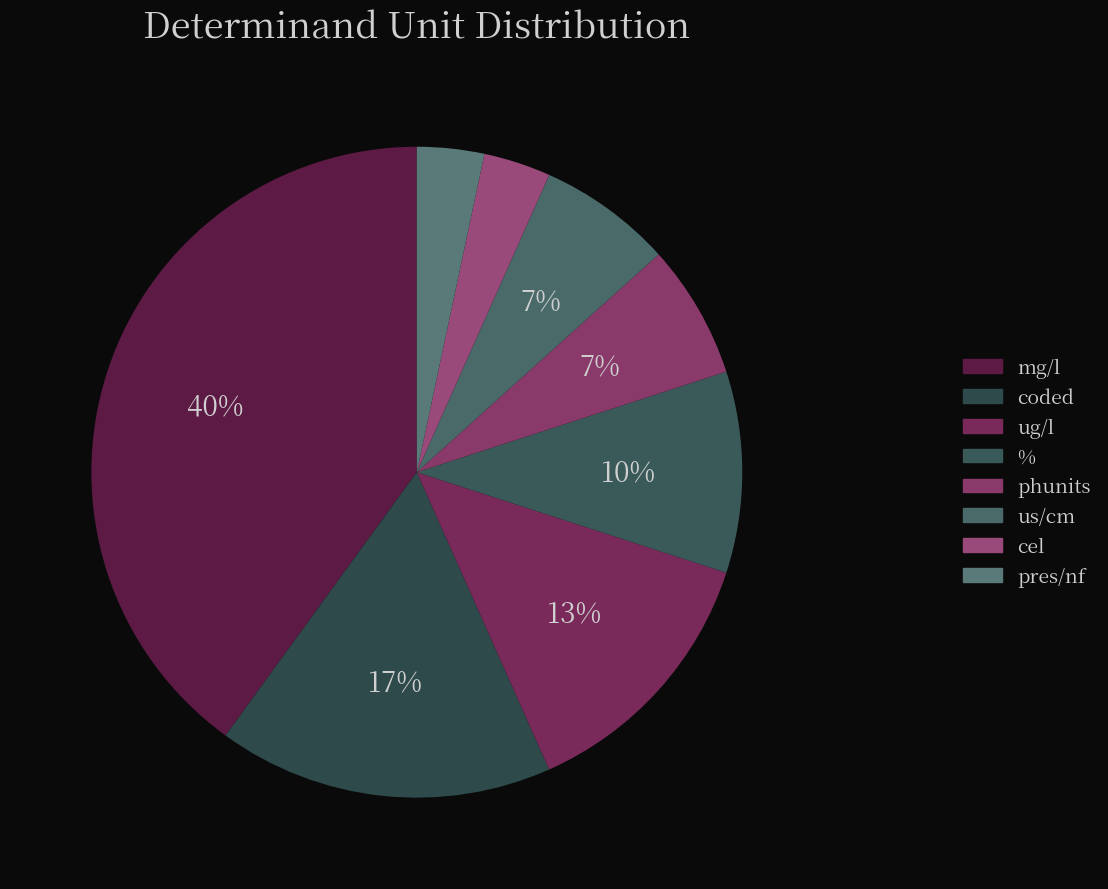

How many slices are in this pie chart?

8